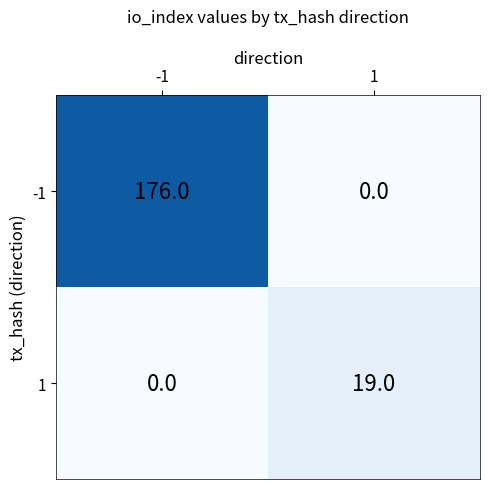

Between -1 and 1, which series saw the biggest shift?

-1